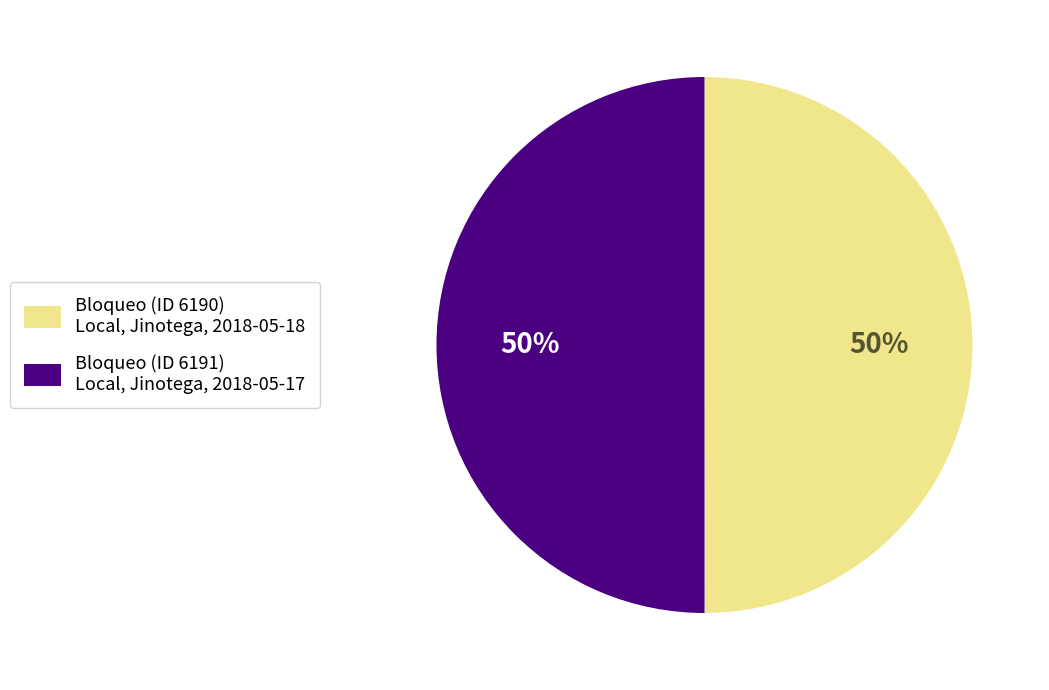

How many slices are in this pie chart?

2